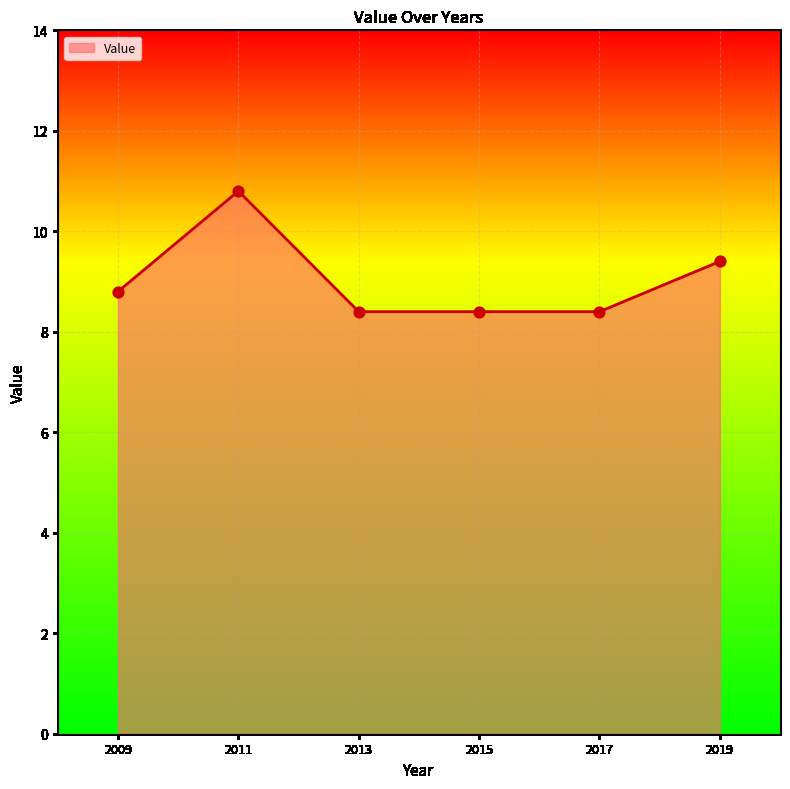

What is the change in value from 2011 to 2015?

-2.4